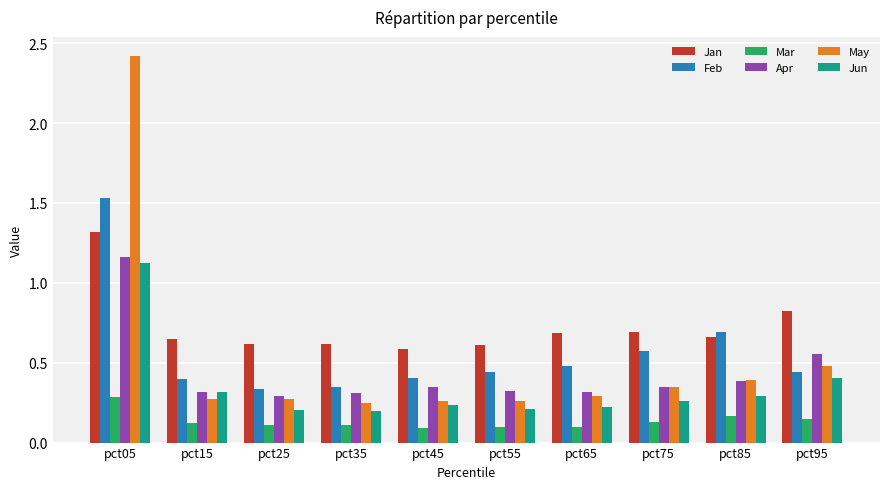

At how many categories does at least one series exceed 0?

10